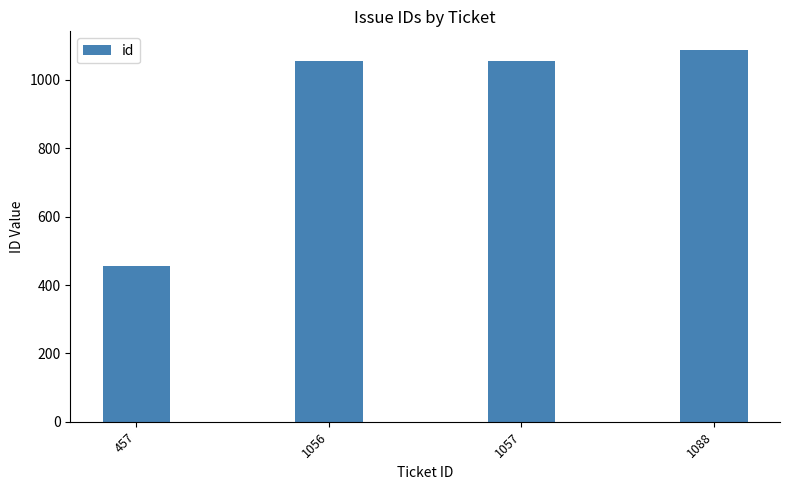

The chart shows a value of 1735 at 1088. True or false?

False